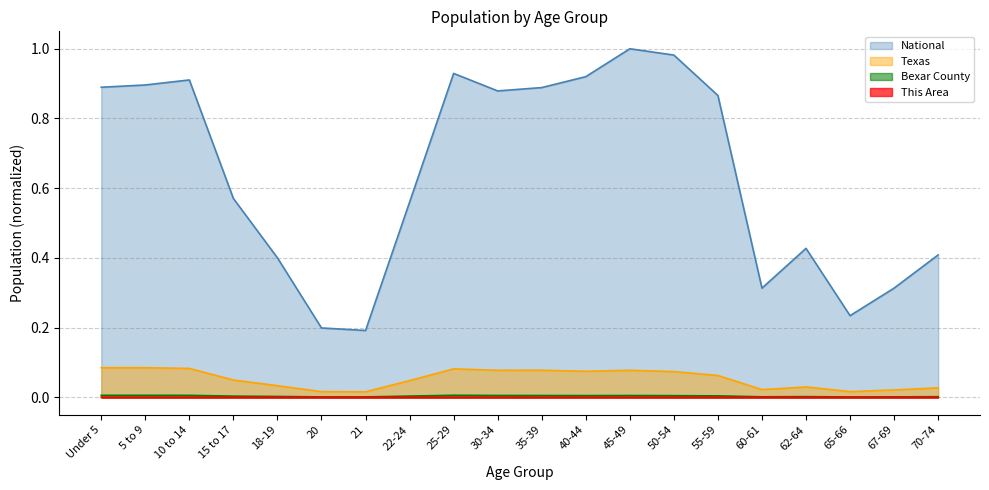

Is it true that Texas equals 0.1 at 30-34?

False